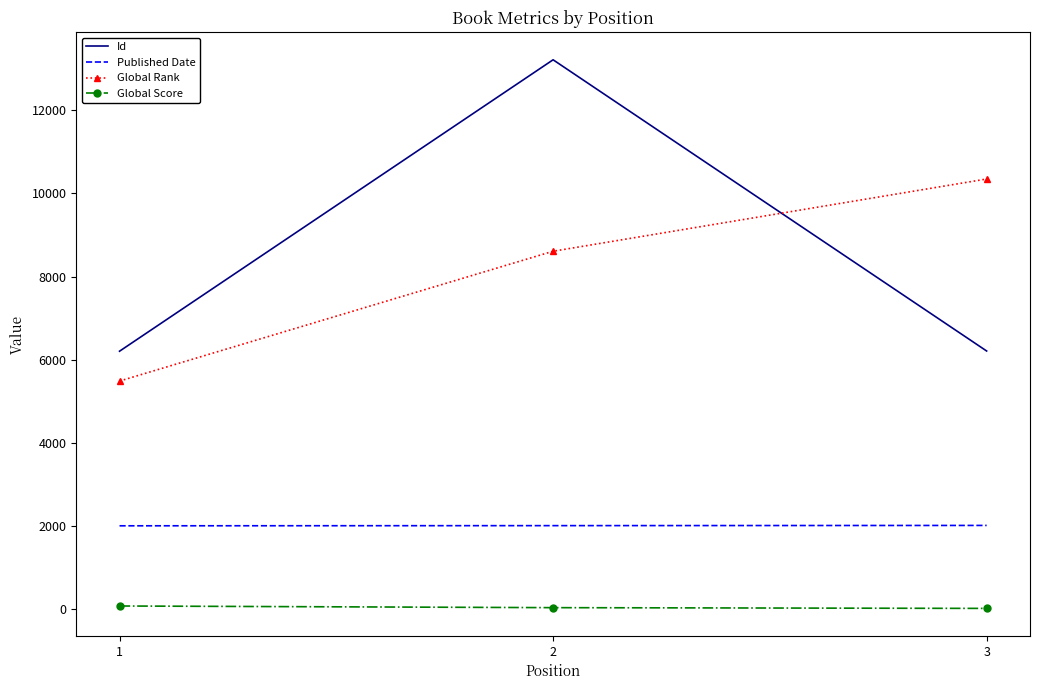

What is the maximum value shown in the chart?

13214